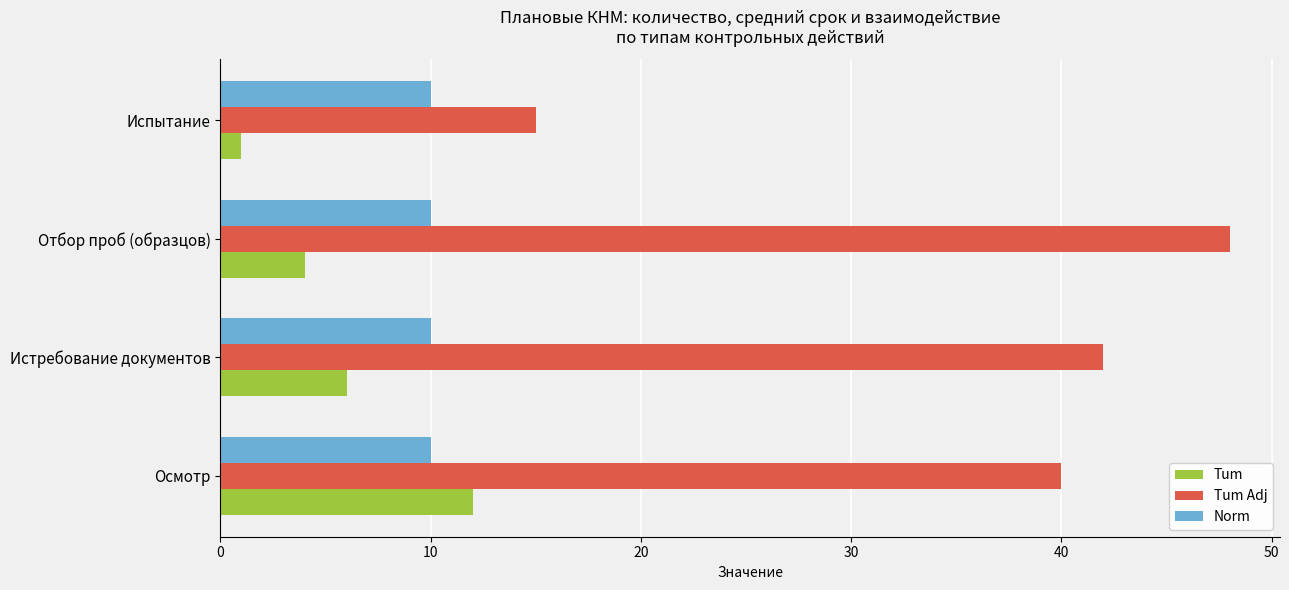

Which category has the lowest value in the Tum Adj series?

Испытание